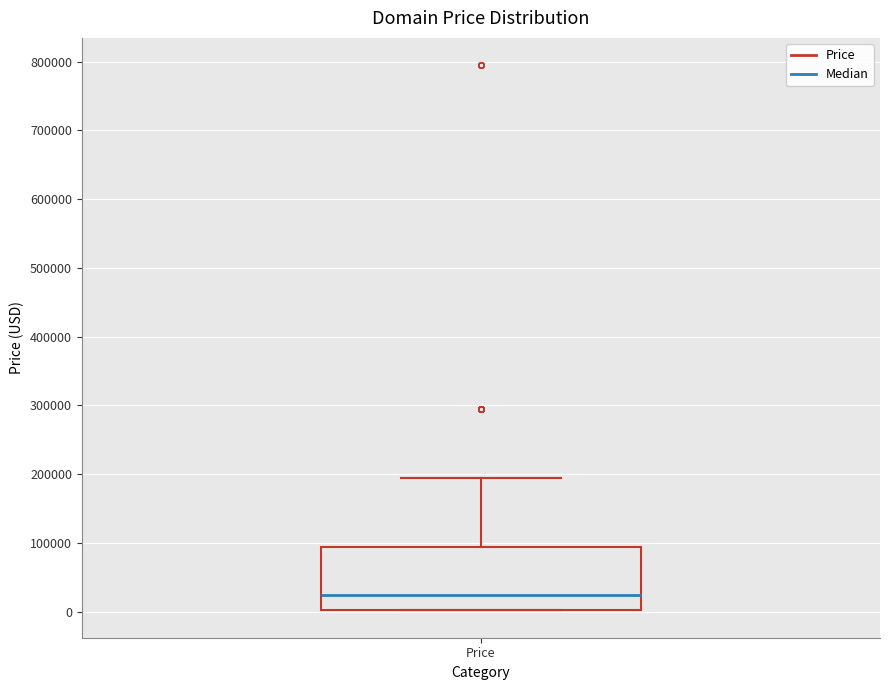

Transcribe this box plot: give where the median line is, the range the box spans, and where the two whiskers end, as read against the y-axis. The values are not printed on the chart, so give them approximately, as read against the axis.

median 20000, box 0 to 90000, whiskers 0 to 190000